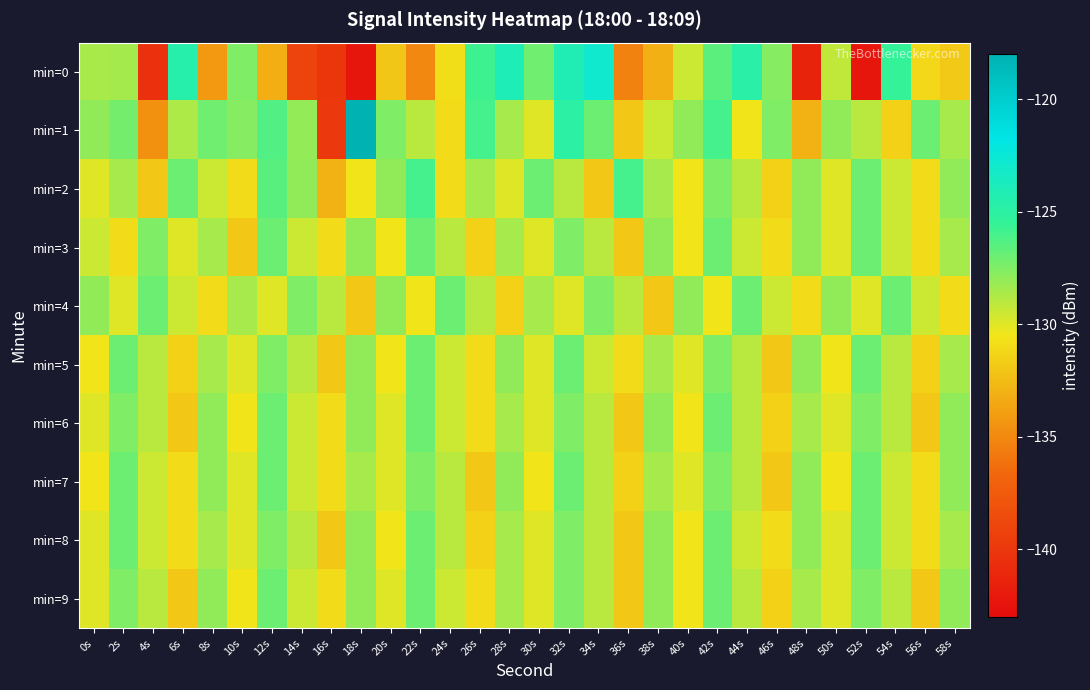

Between 0s and 12s, which is larger?

0s